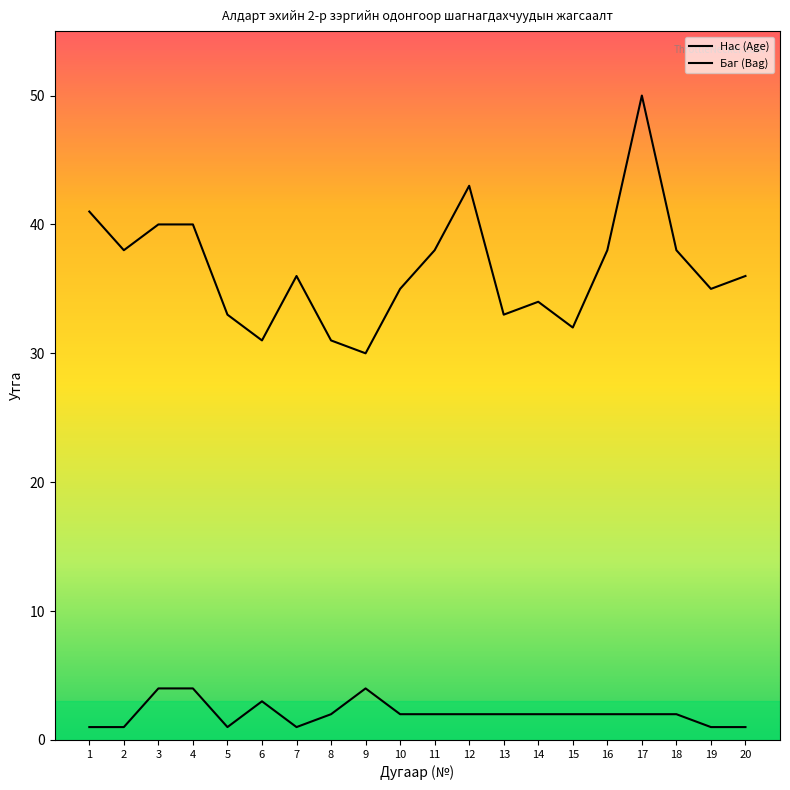

Between 15 and 10, which is larger?

10